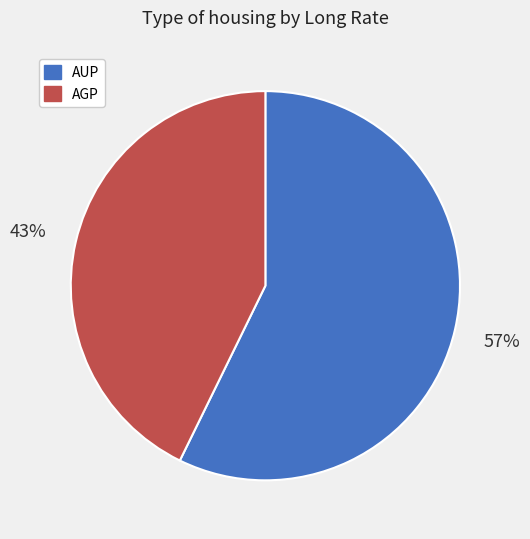

Which slice is the smallest?

AGP